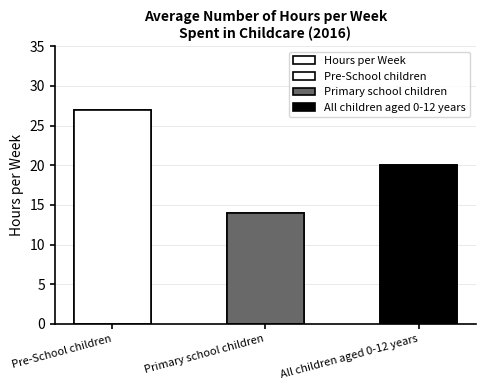

Are the bars grouped side by side (vs. stacked)?

No